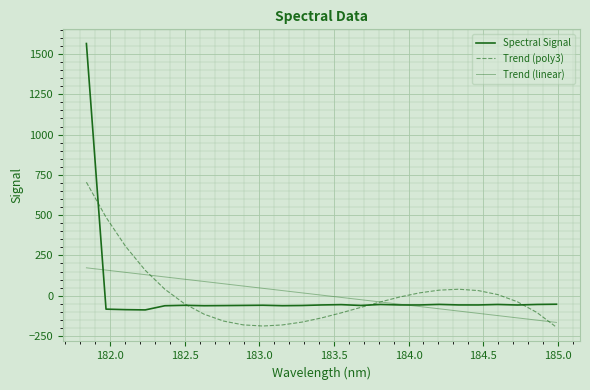

How many lines are shown in the chart?

3